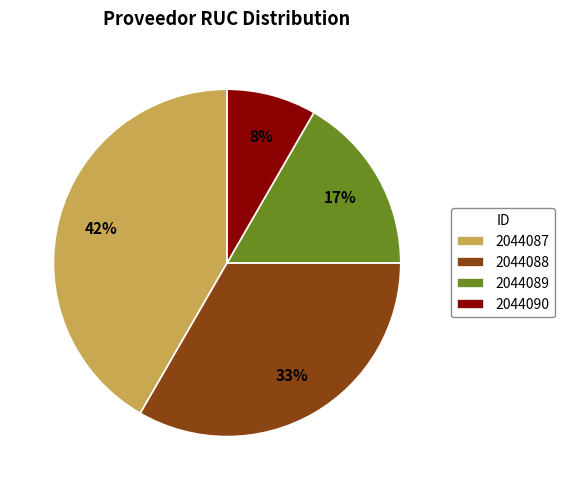

Count the number of slices in the pie.

4